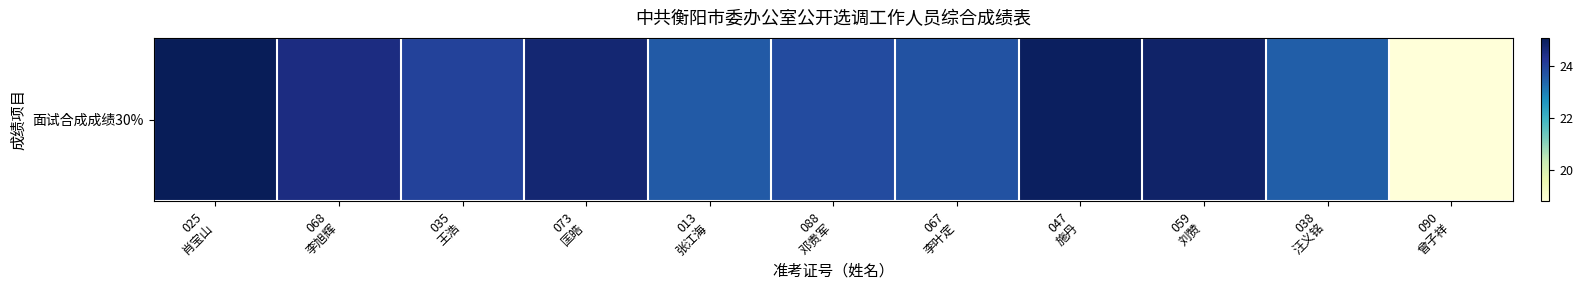

What is the greatest value displayed?

25.1